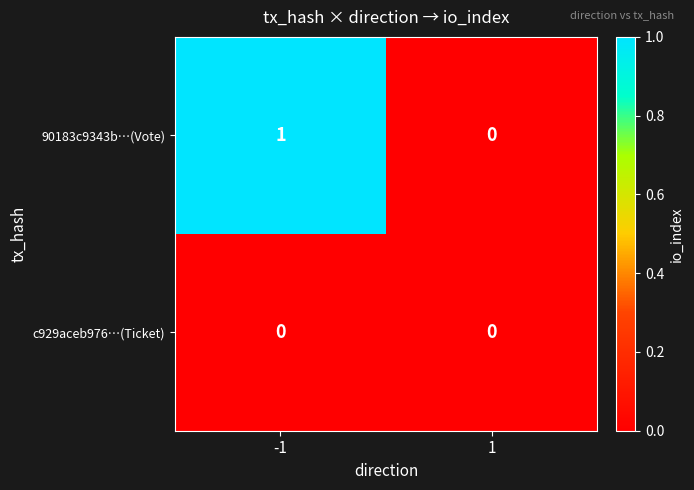

Which series changed the most between -1 and 1?

90183c9343b…(Vote)